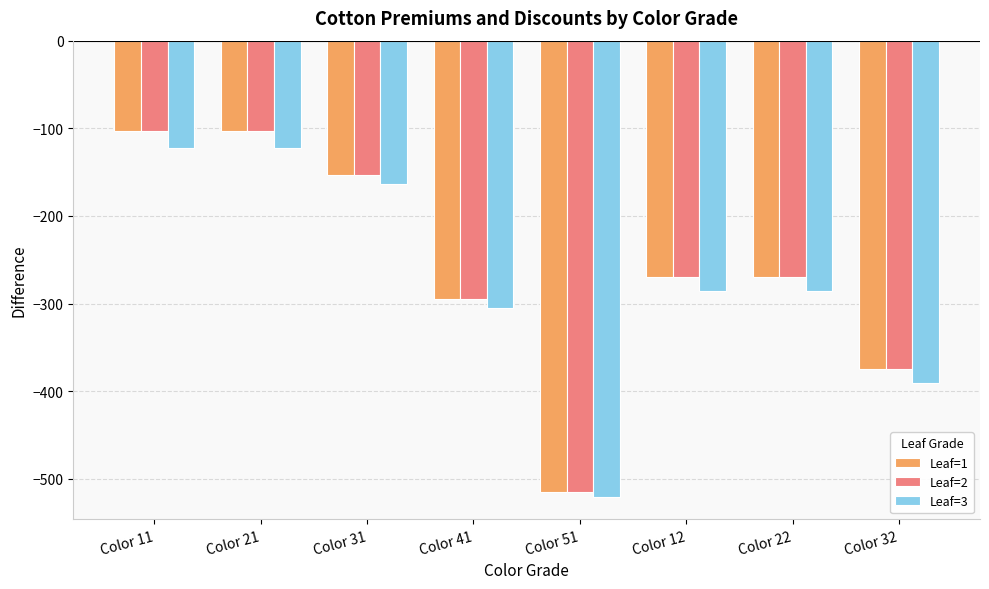

How many categories are shown in the chart?

8